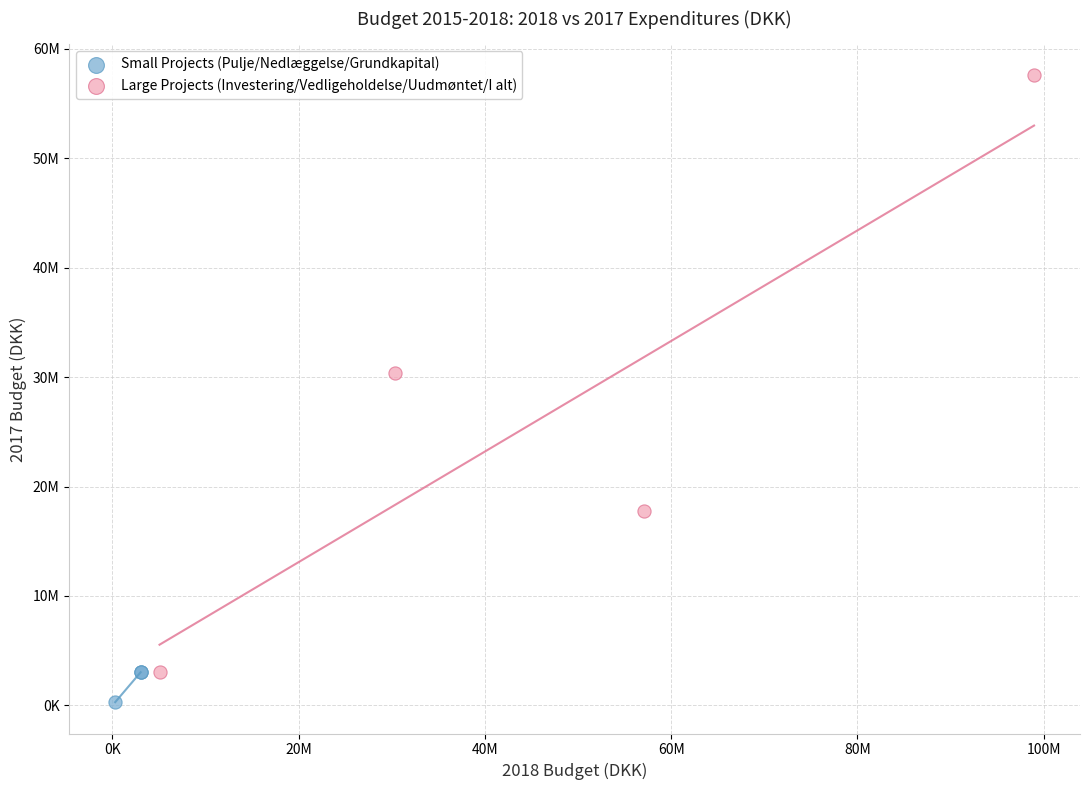

What are all the series names shown in the legend?

Small Projects (Pulje/Nedlæggelse/Grundkapital), Large Projects (Investering/Vedligeholdelse/Uudmøntet/I alt)